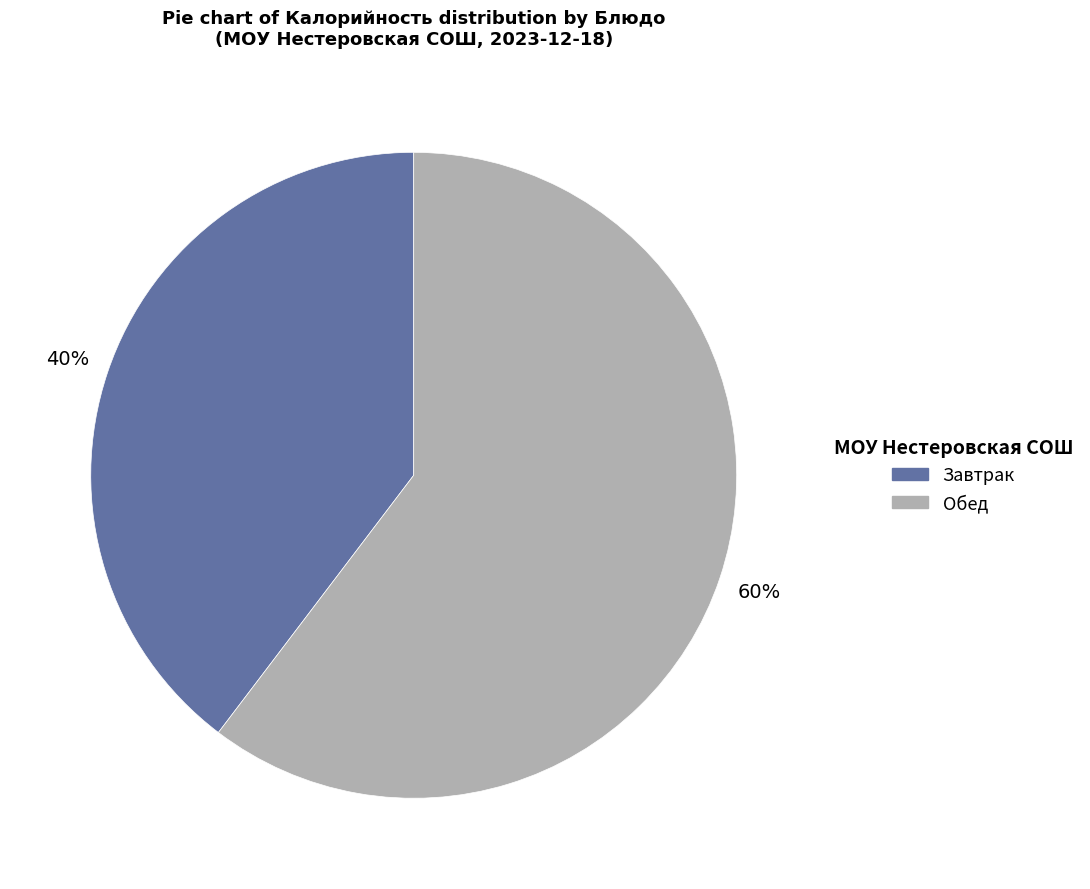

Does any single category account for the majority?

Yes